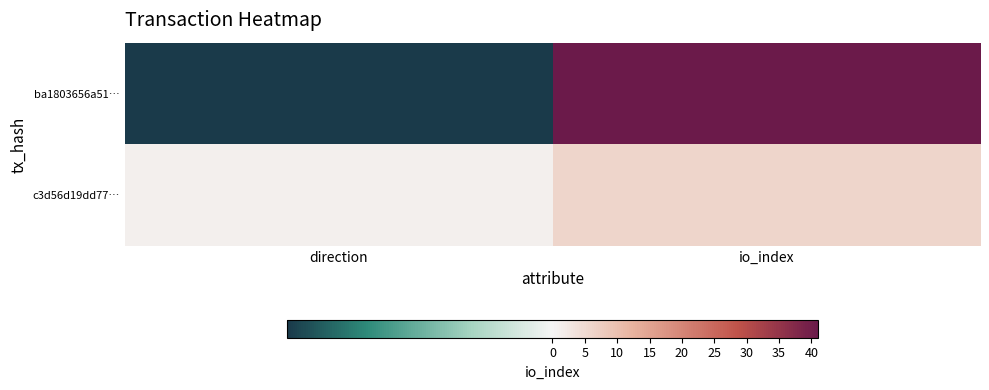

Reading left to right, what are all the values shown in this chart?

ba1803656a51…: direction=-1	io_index=41
c3d56d19dd77…: direction=1	io_index=6